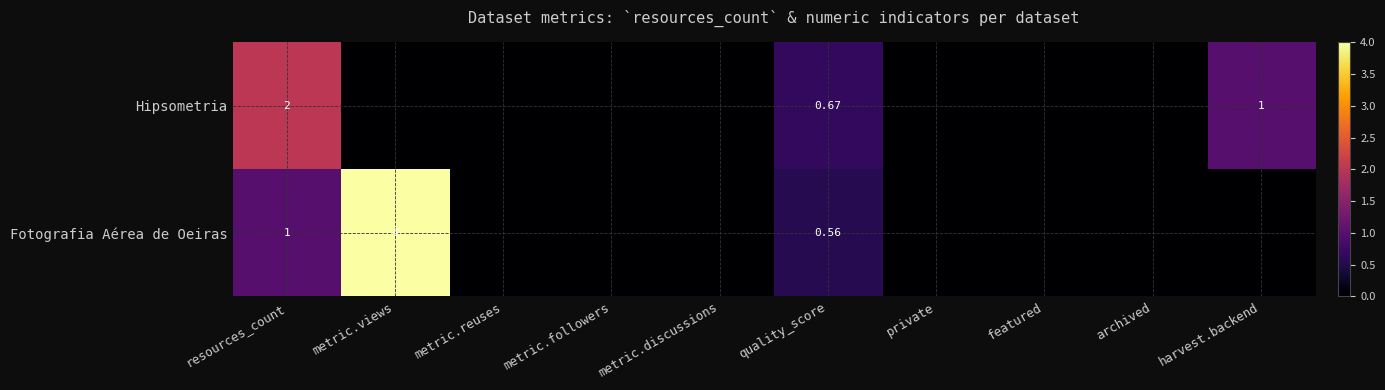

Is the value of Fotografia Aérea de Oeiras at private greater than the value of Hipsometria at metric.views?

No